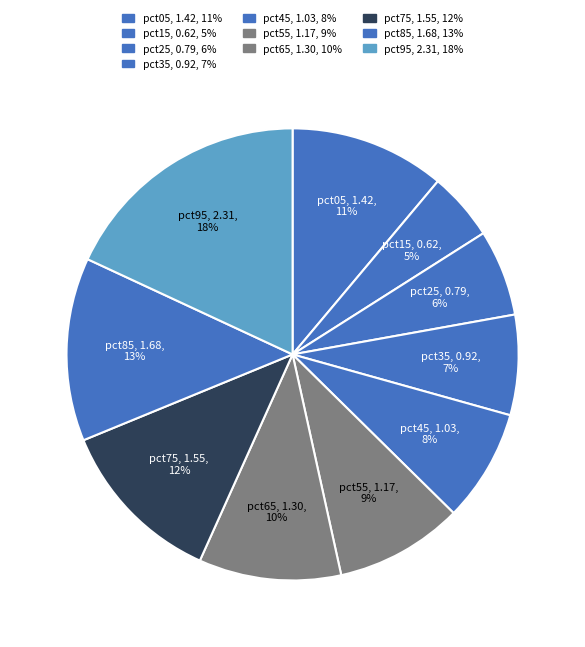

Count the number of slices in the pie.

10